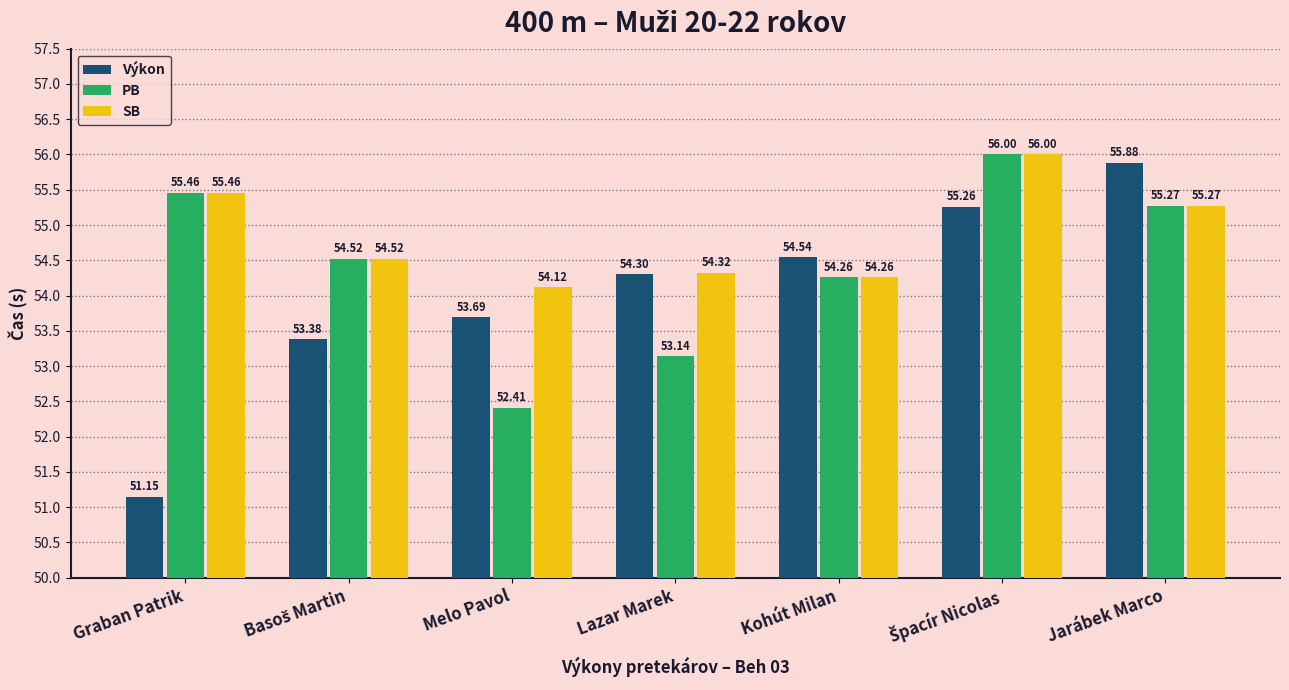

True or false: Výkon has a value of 78.1 at Kohút Milan.

False